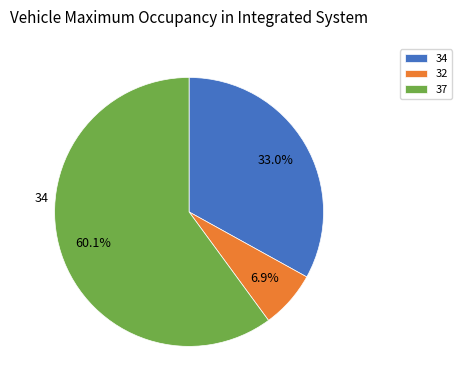

How many segments does this pie chart have?

3